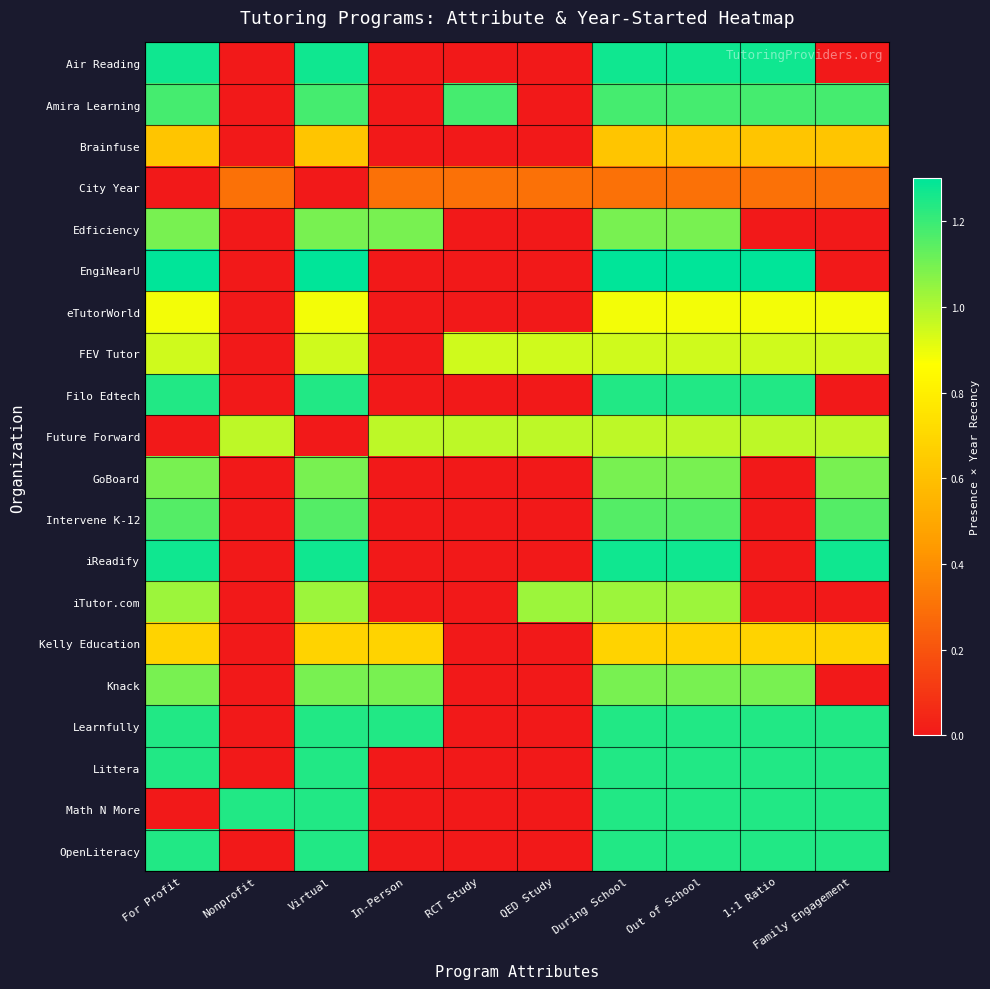

What is the difference between the highest and lowest values at 1:1 Ratio?

1.3